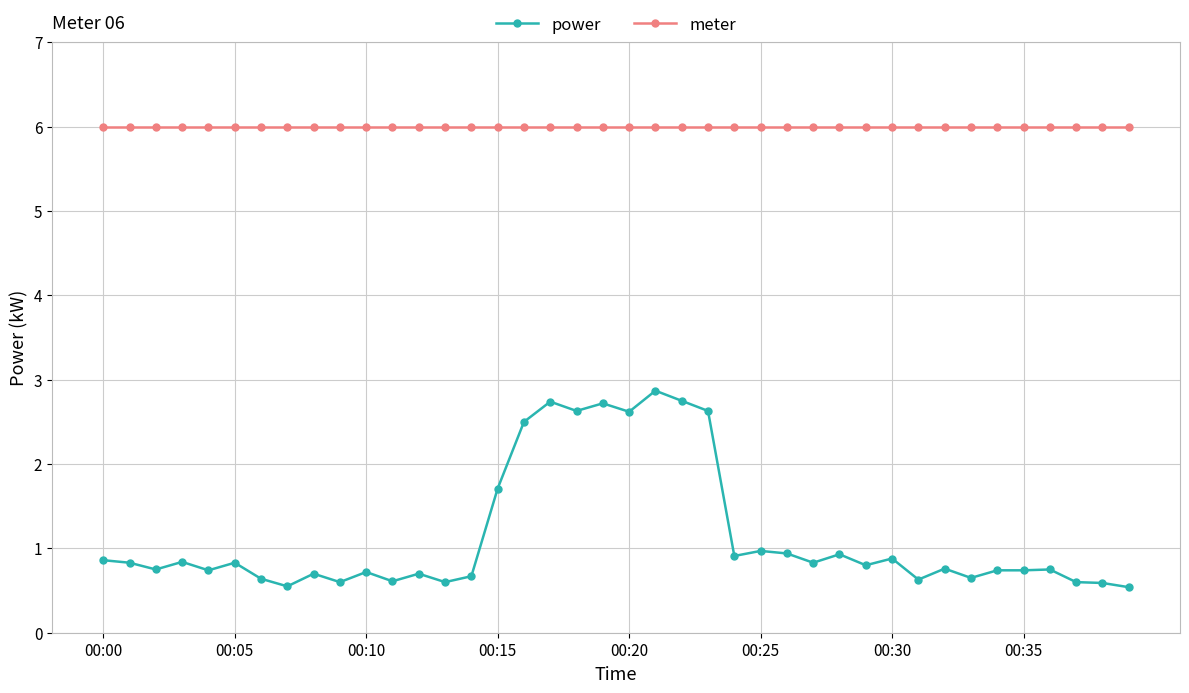

What is the value of the meter point at the 7th from the left?

6.0